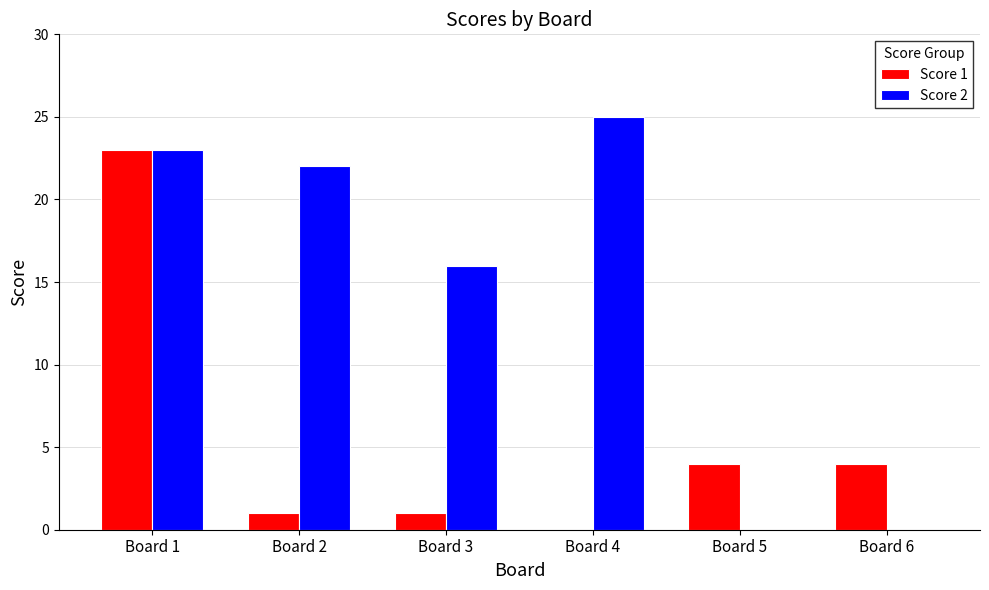

Which series has the largest range (max minus min)?

Score 2